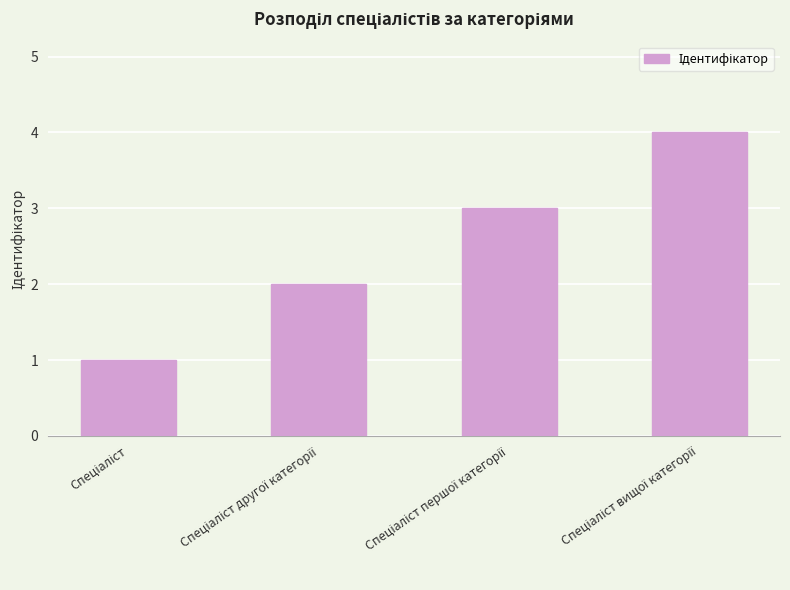

What is the sum of all values?

10